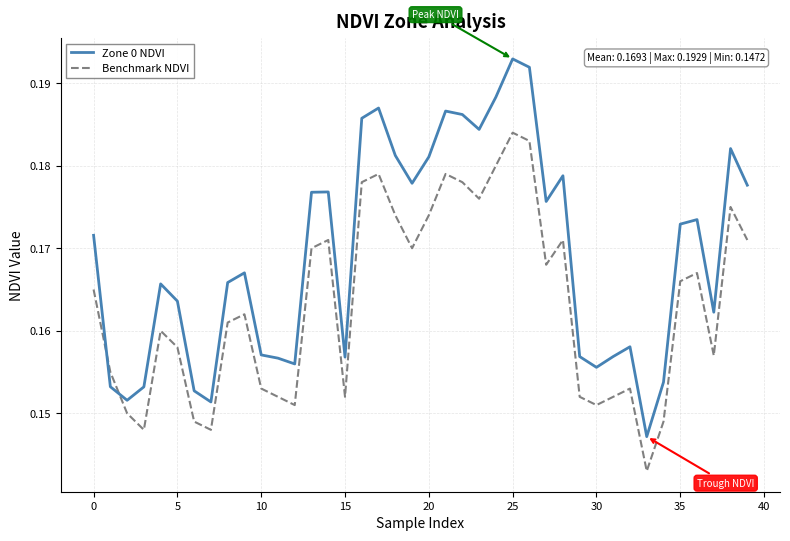

How many intersections are there between Zone 0 NDVI and Benchmark NDVI?

2